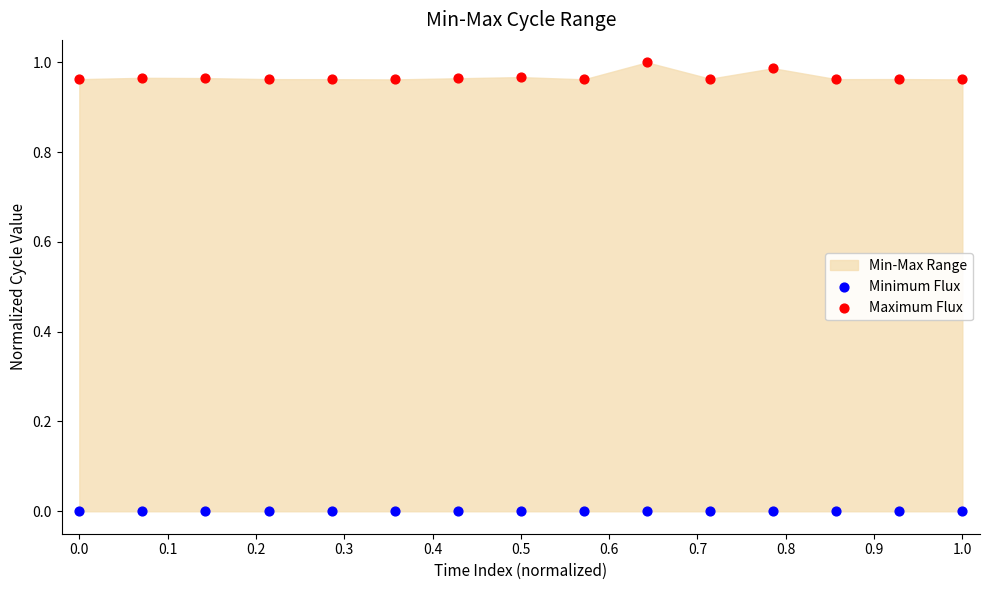

Which series reaches the minimum Y coordinate?

Minimum Flux